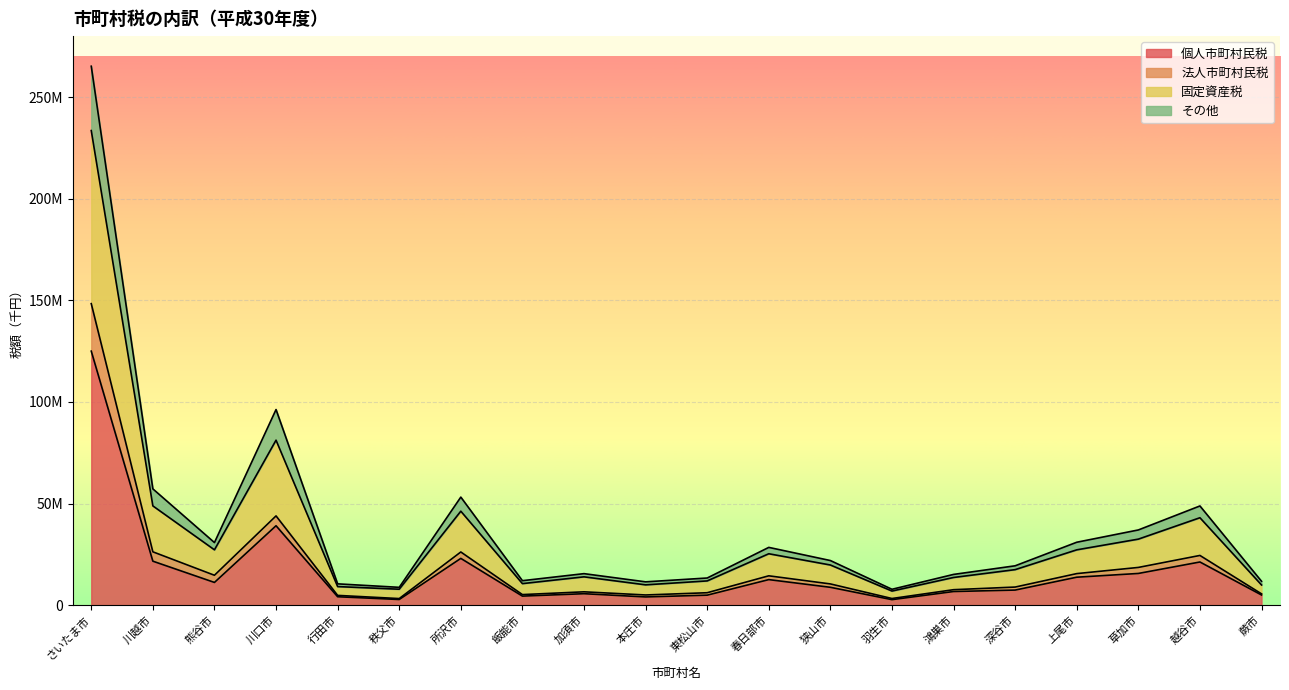

What is the difference between the 固定資産税 values at 鴻巣市 and 加須市?

376989